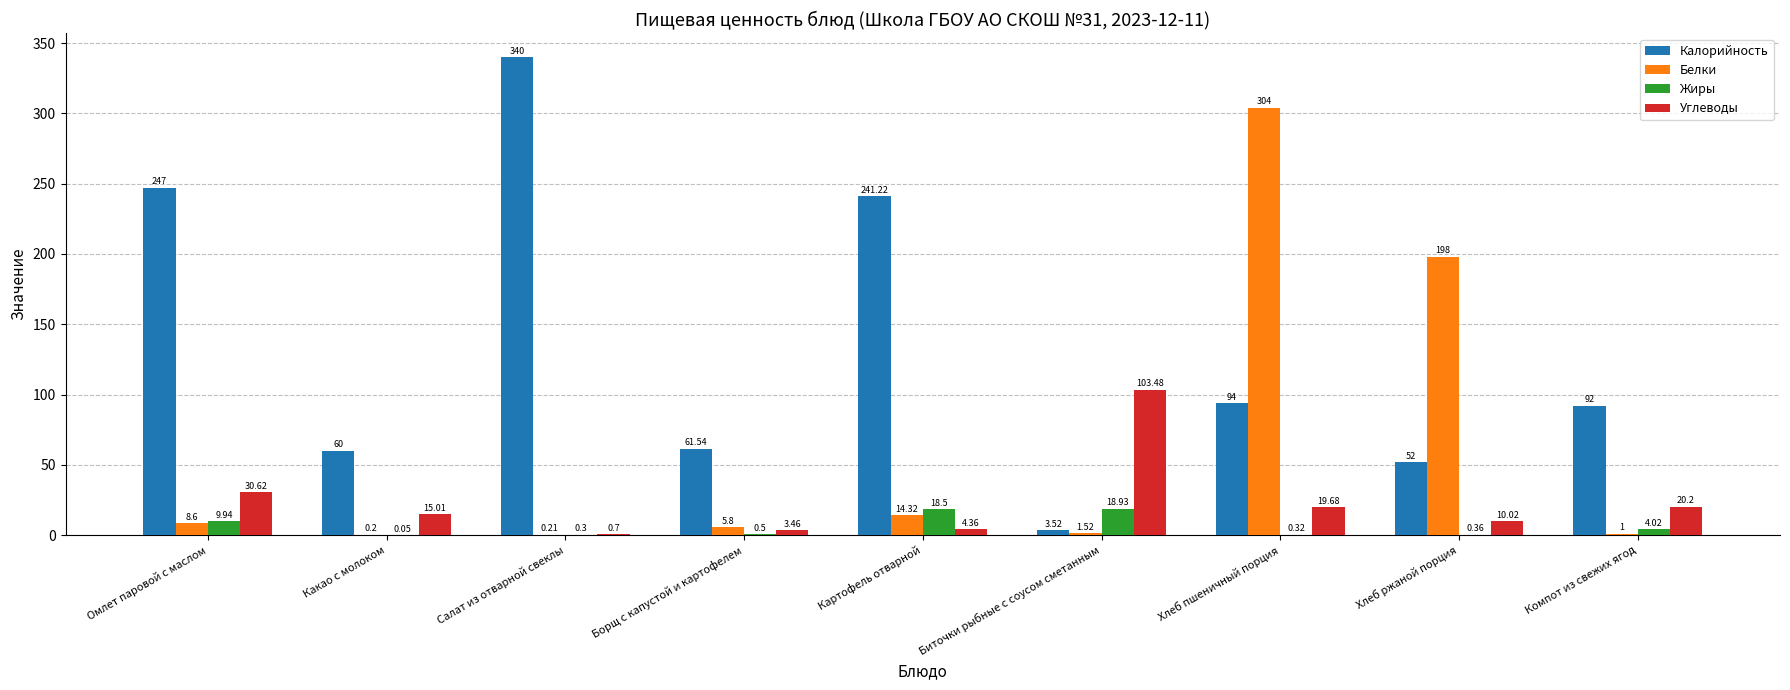

What is the greatest value displayed?

340.0